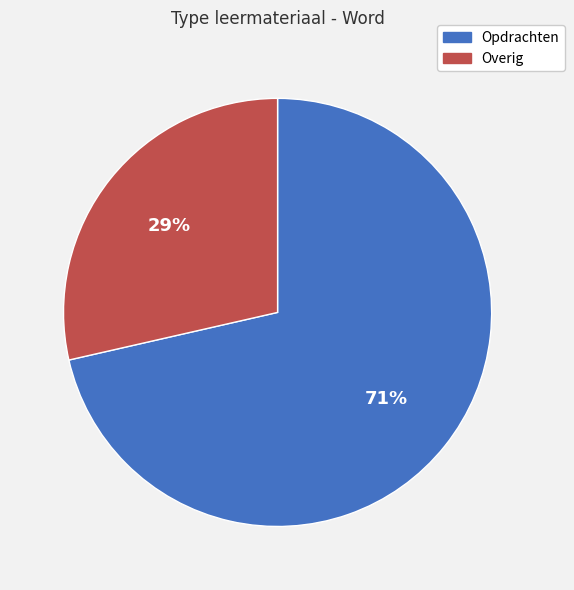

How many slices are in this pie chart?

2